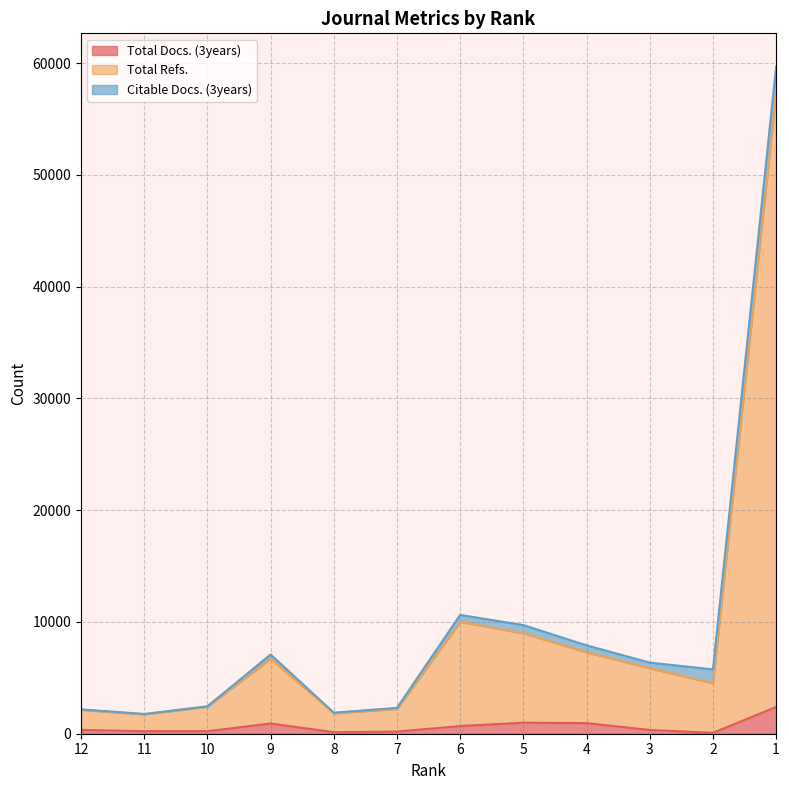

At which category does the chart reach its peak across all series?

1